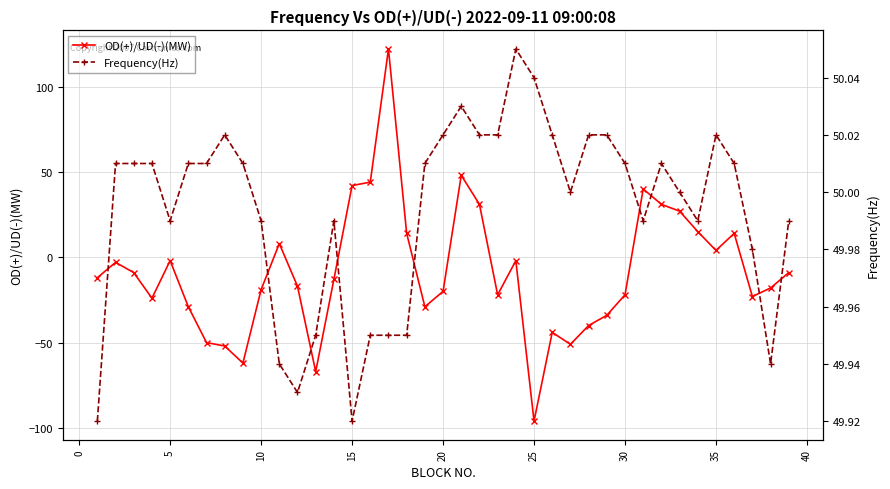

What is the lowest value of the OD(+)/UD(-)(MW) series?

-96